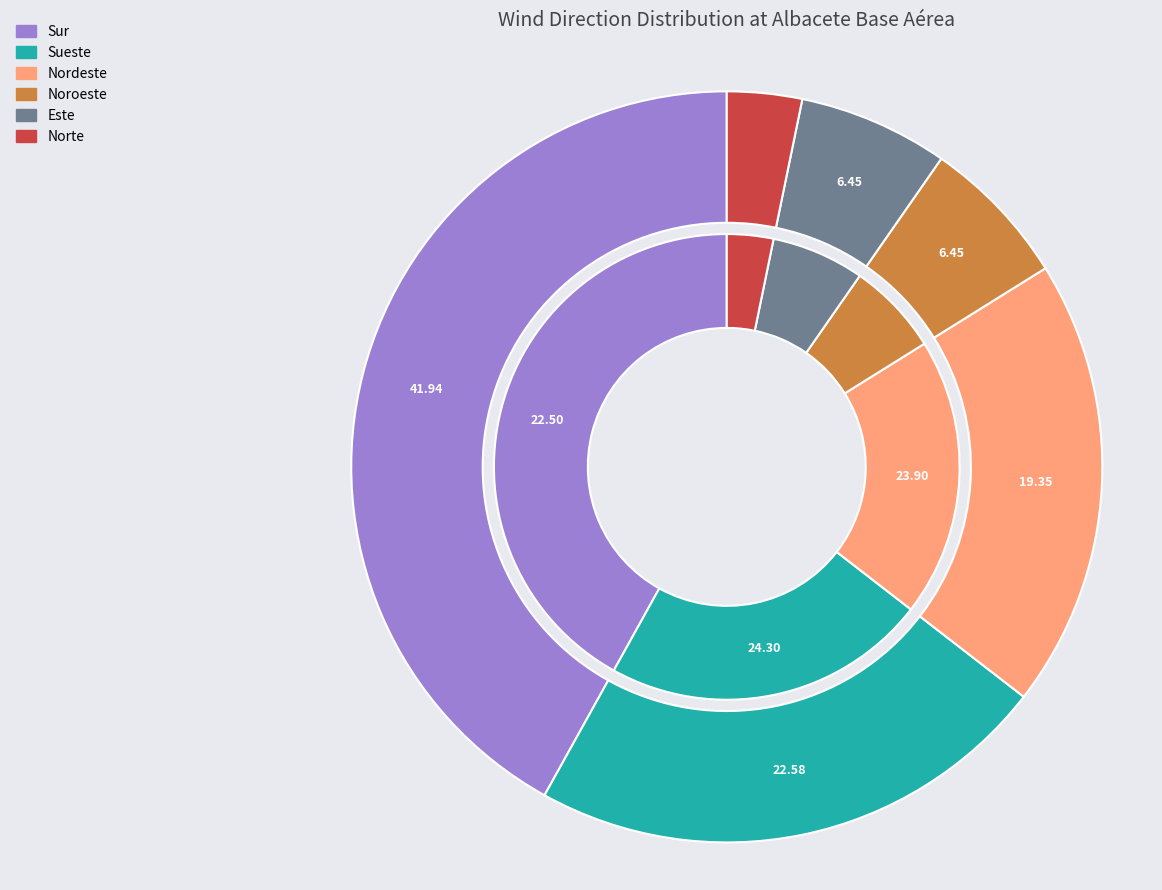

The Sueste slice represents 12% of the pie. True or false?

False